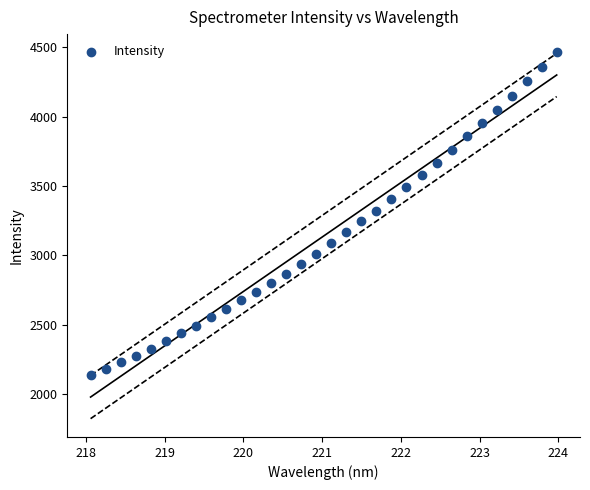

What is the range of Y values (max minus min)?

2325.4